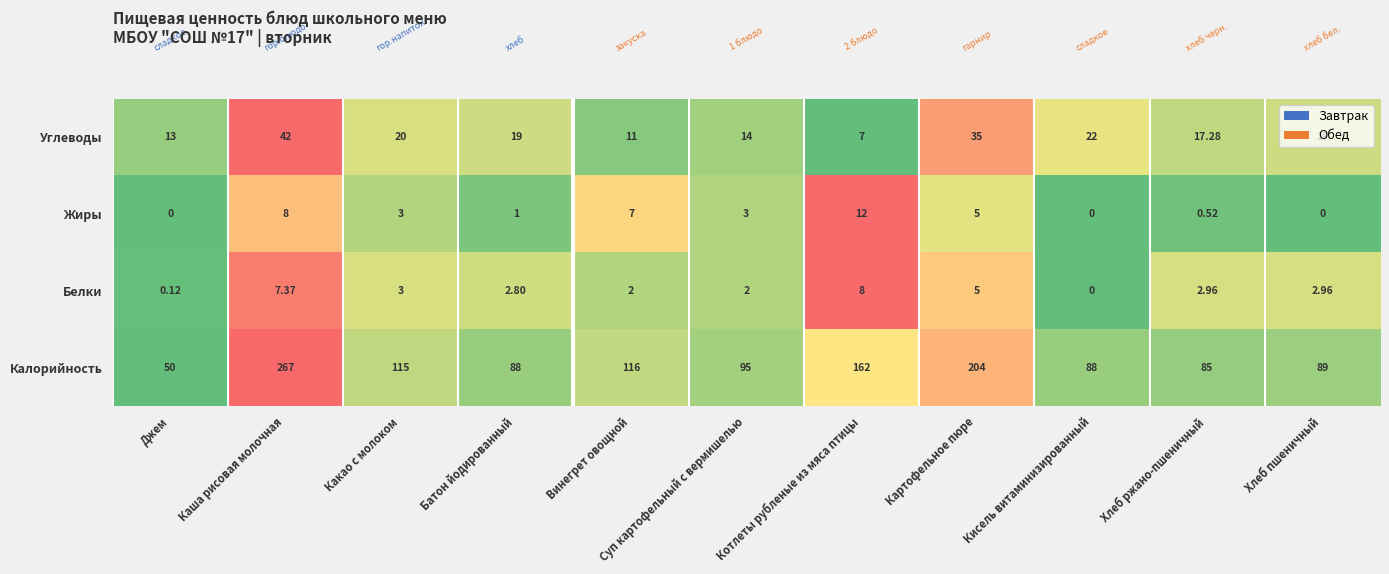

At which label is Углеводы closest to 24?

Кисель витаминизированный